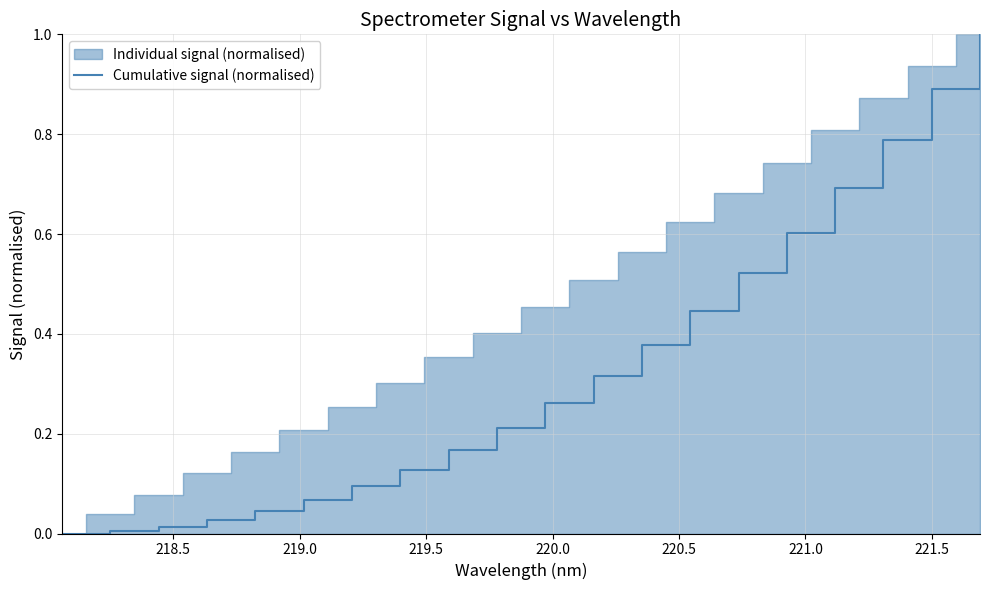

What is the greatest value displayed?

1.0